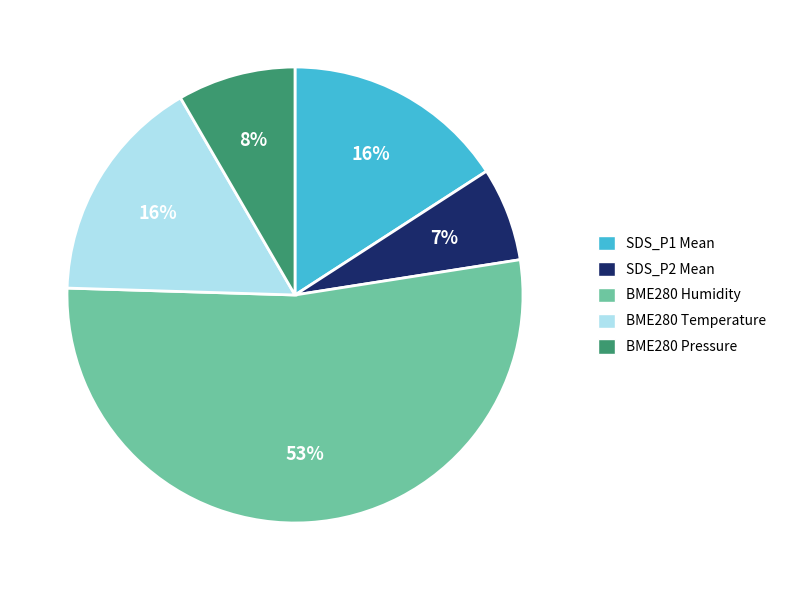

To the nearest percent, what is the average slice percentage?

20%